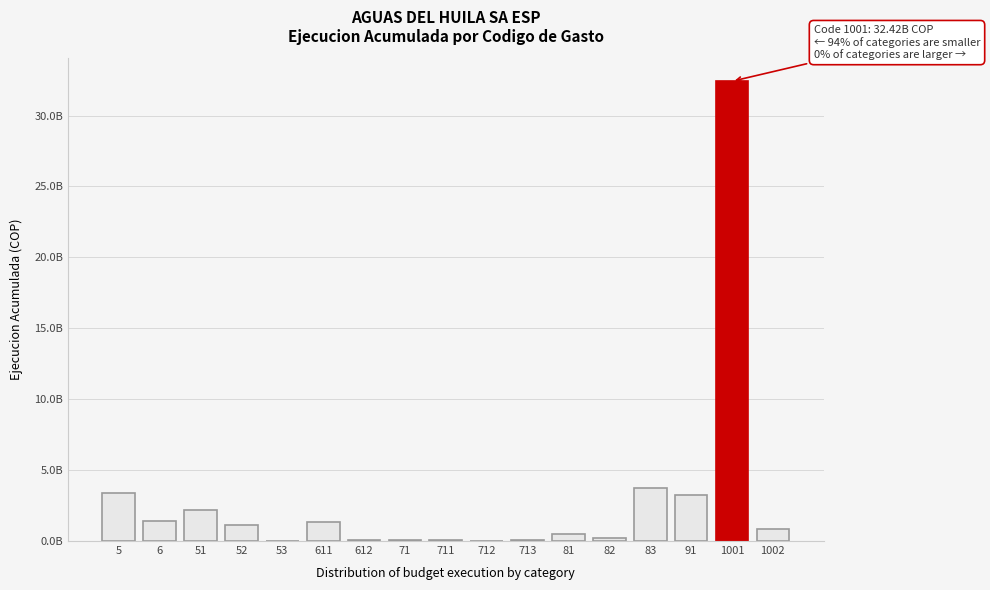

Are the bars horizontal?

No